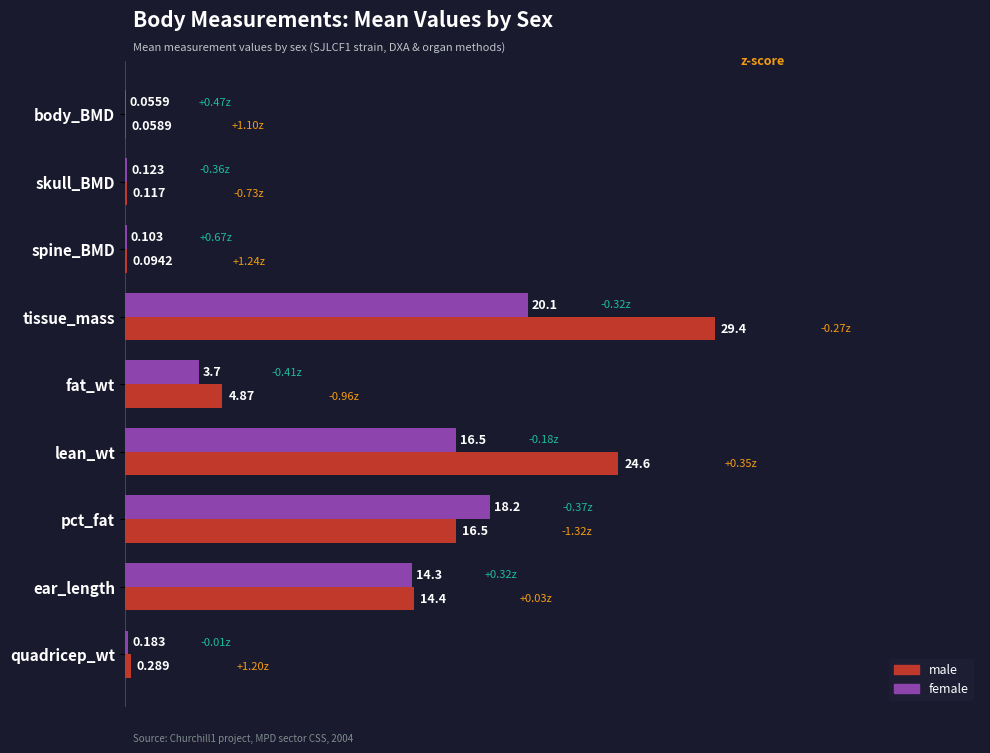

How many values in the male series exceed 4?

5